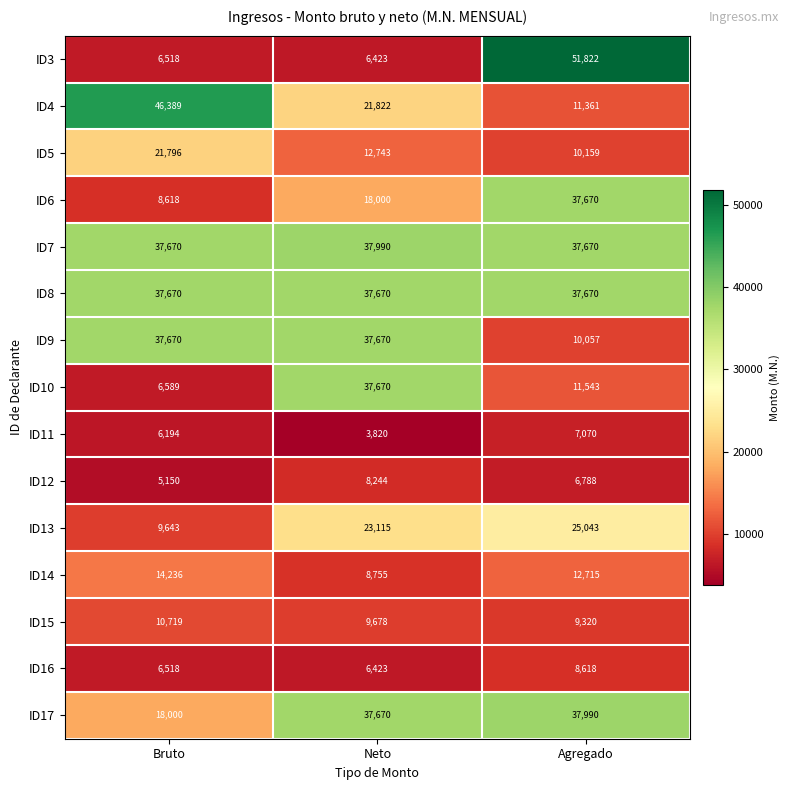

Read the ID16 value at Bruto, to the nearest 100.

6500